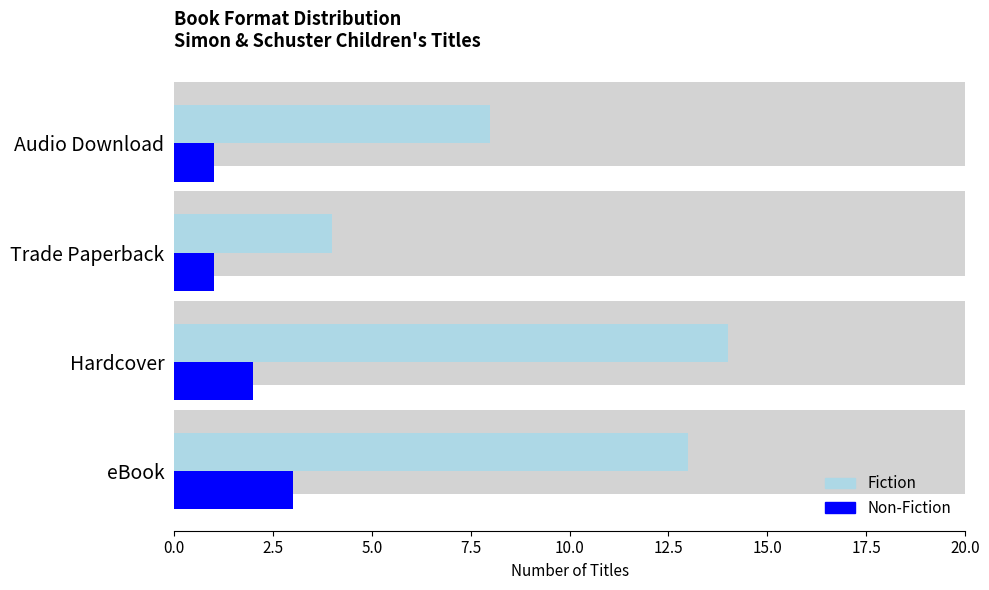

What are all the series names shown in the legend?

Fiction, Non-Fiction